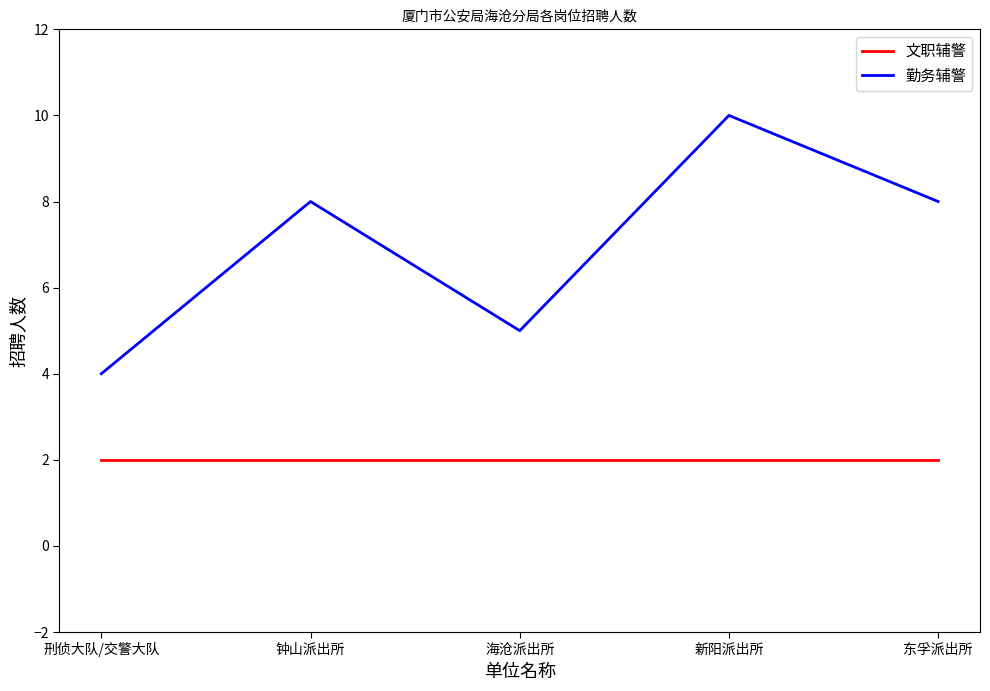

List the series in order of their peak value, highest first.

勤务辅警, 文职辅警